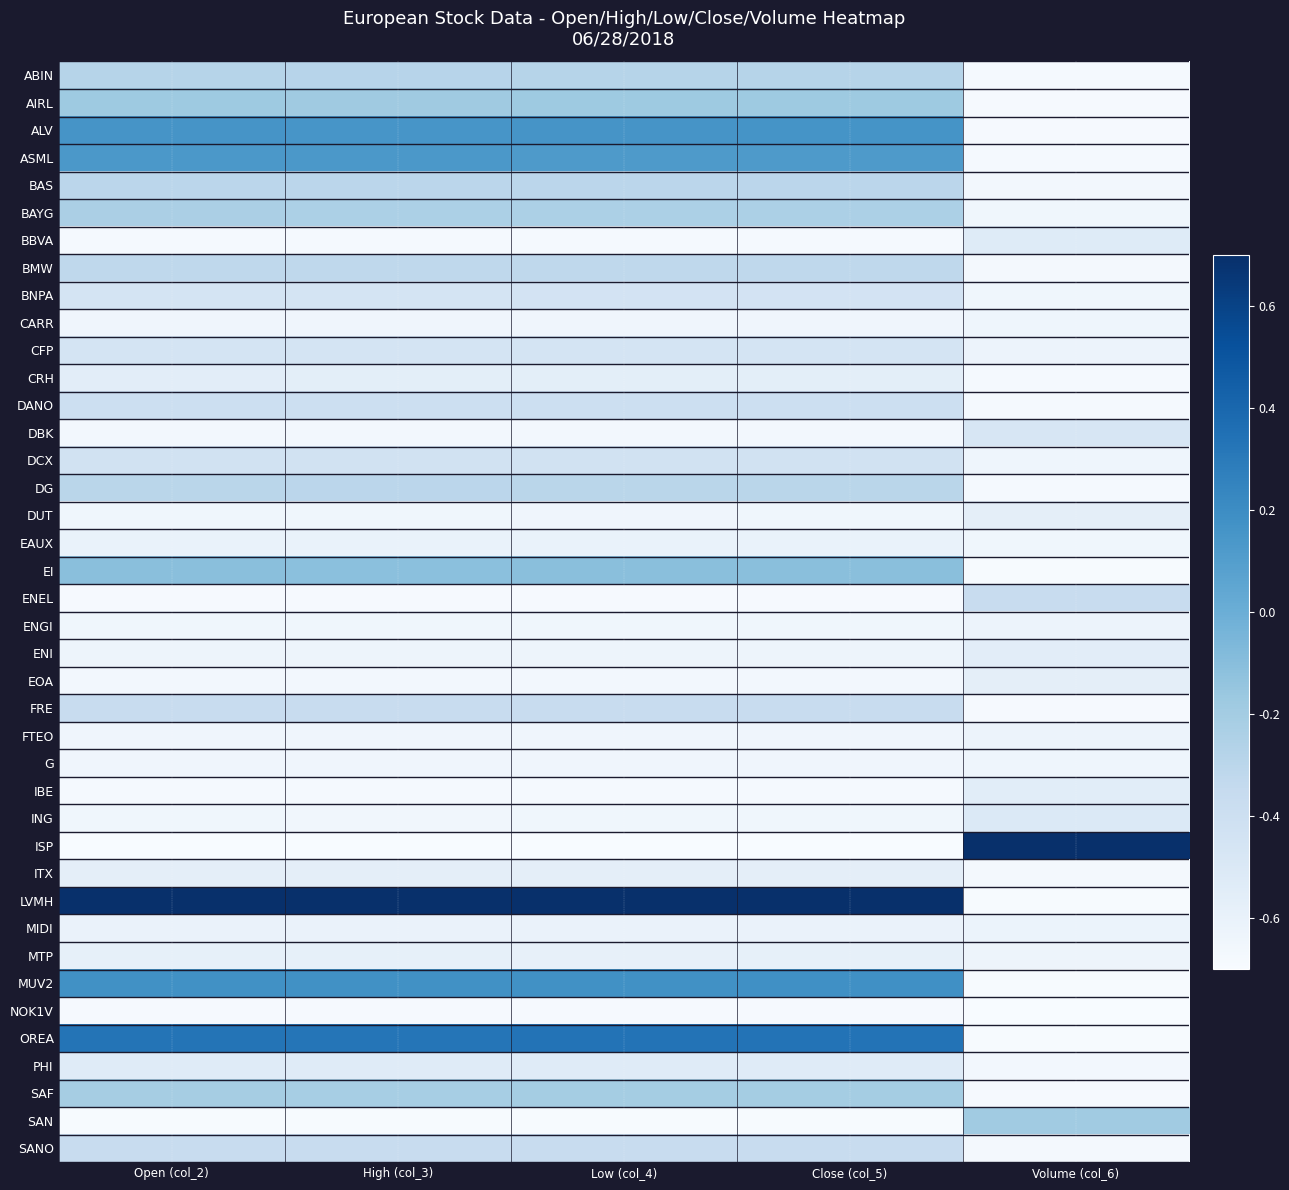

Which series has the largest range (max minus min)?

ISP